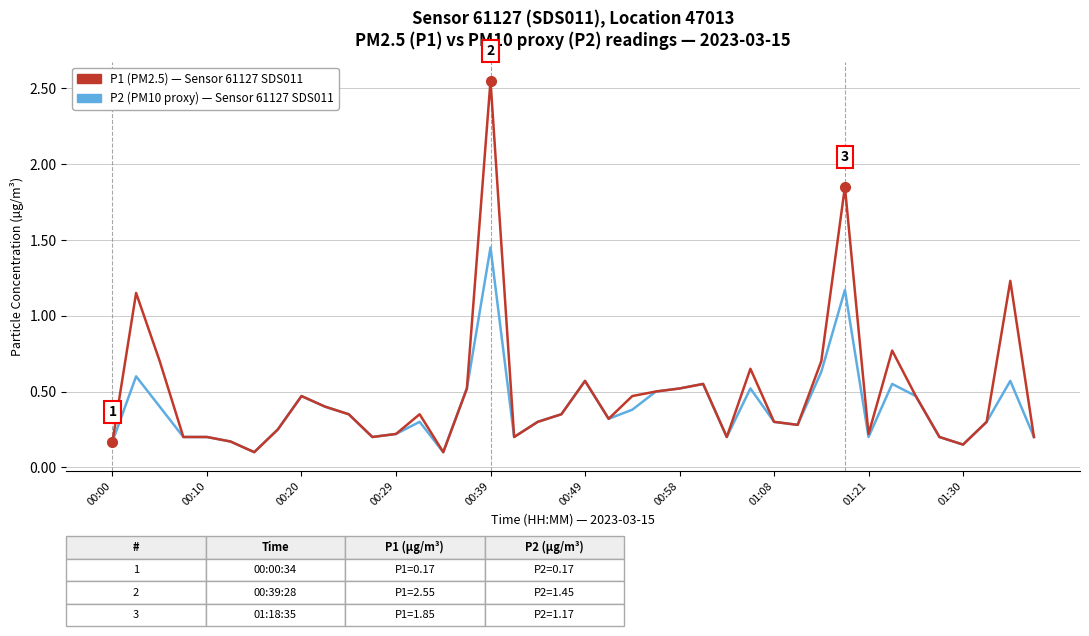

The value of P1 (PM2.5), Sensor 61127 at 23 is 0.8. True or false?

False